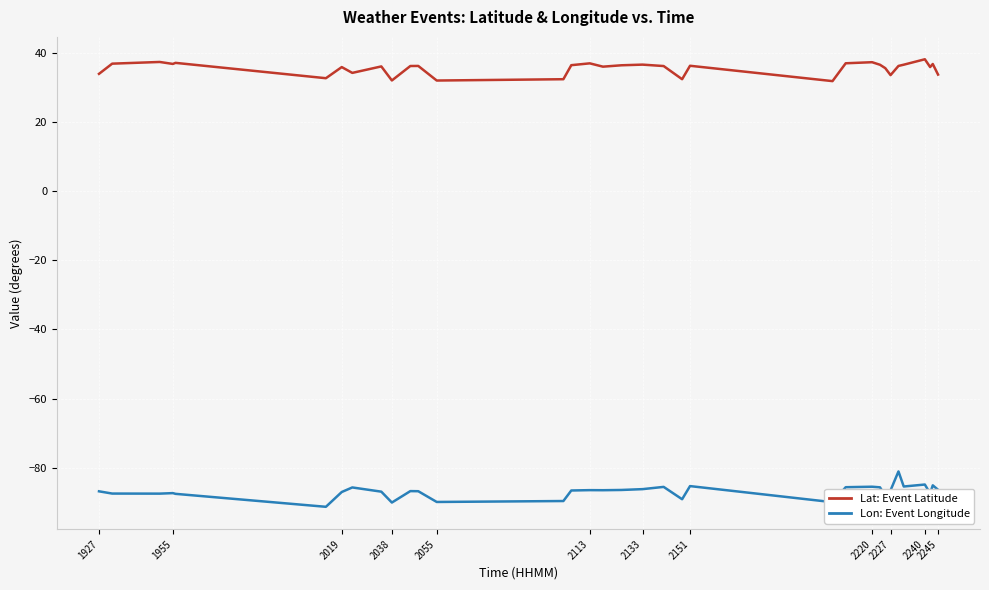

True or false: Lon: Event Longitude and Lat: Event Latitude intersect in this chart.

False